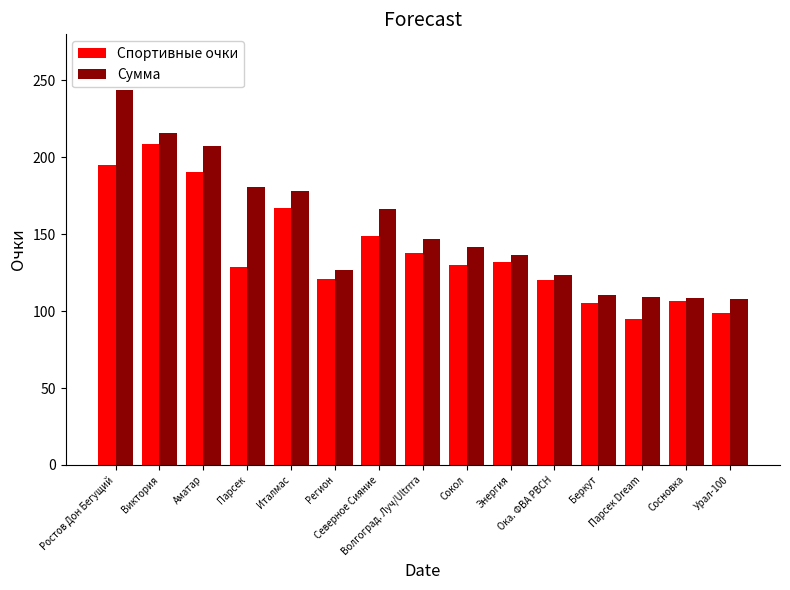

At which label is Сумма closest to 175?

Италмас